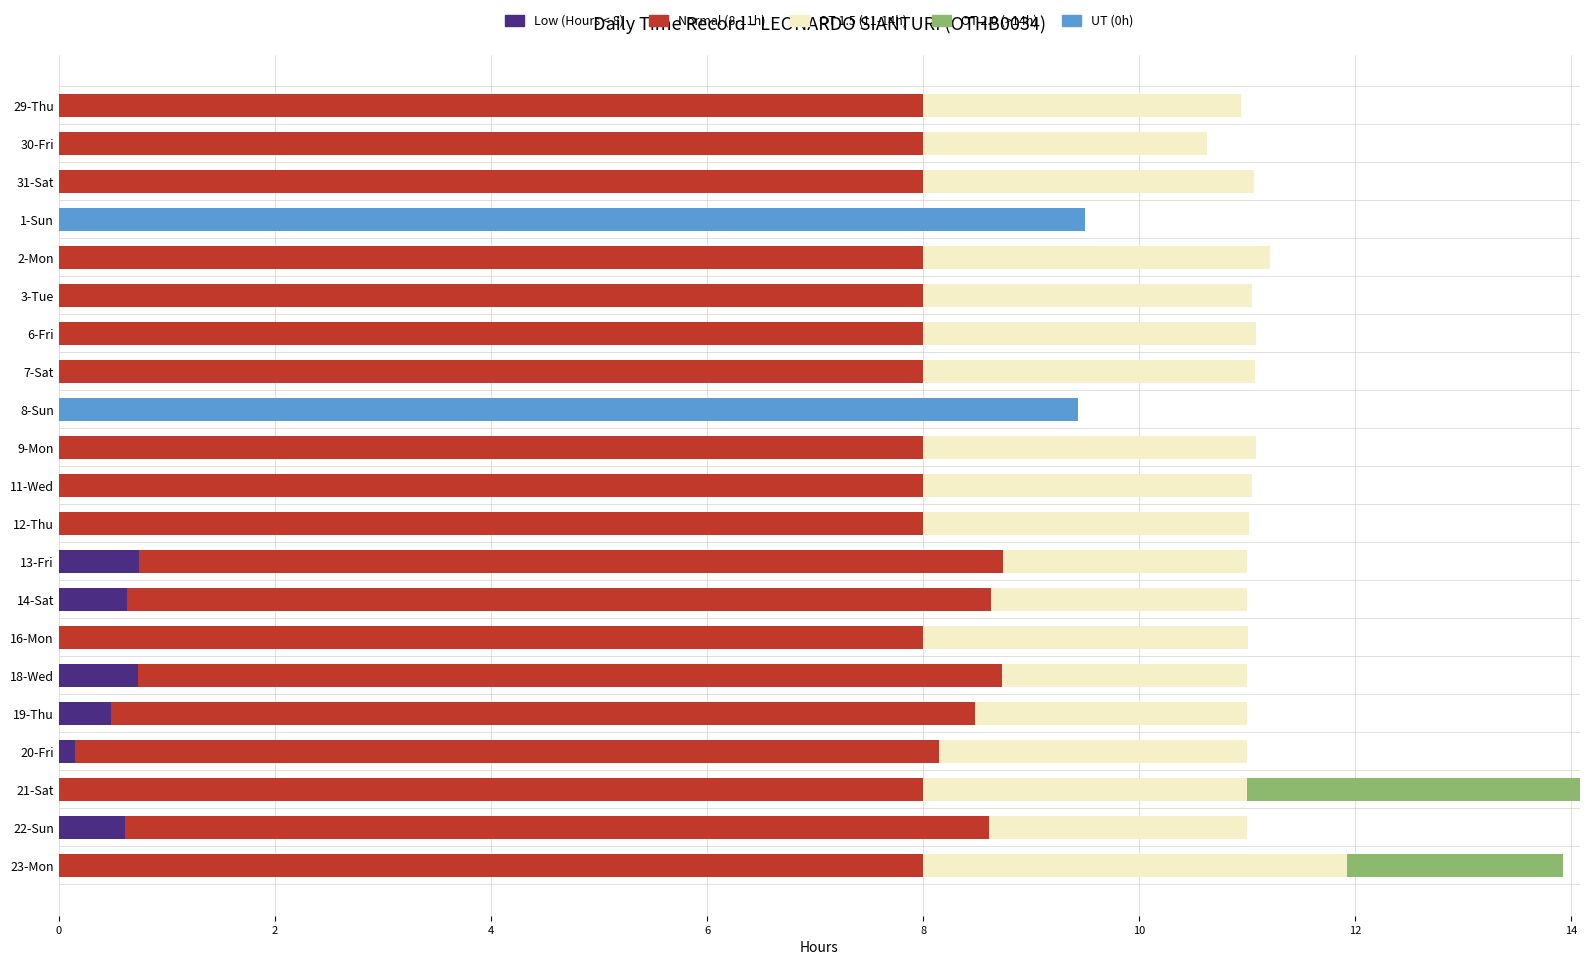

What are all the series names shown in the legend?

Low (Hours < 8), Normal (8-11h), OT 1.5 (11-14h), OT 2.0 (>14h), UT (0h)